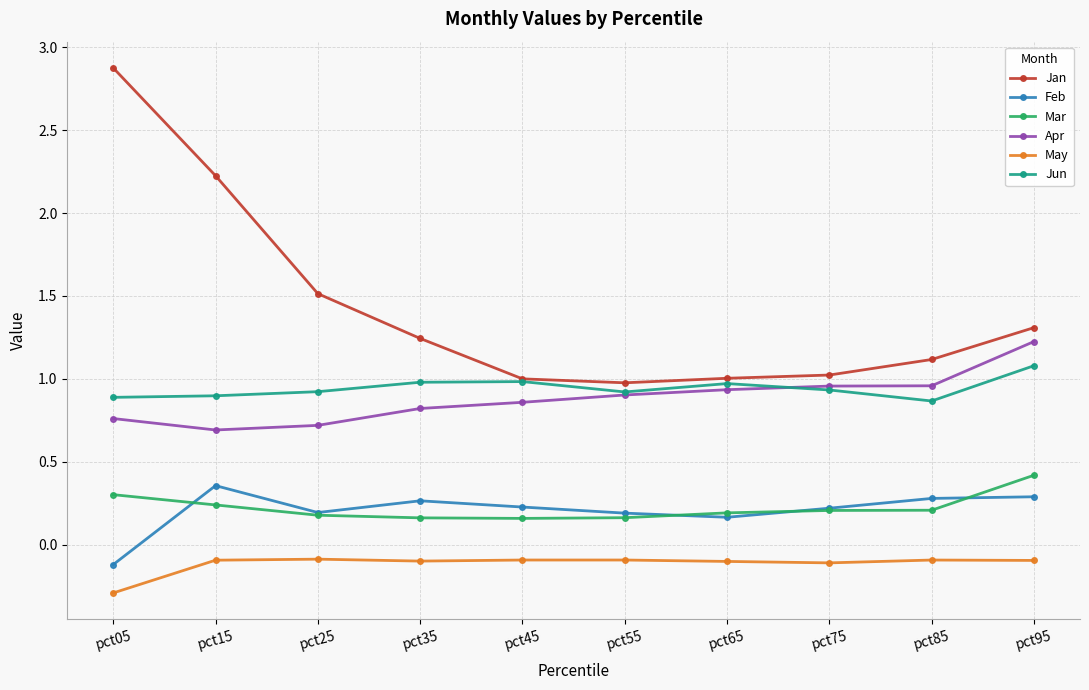

Which series has the widest spread of values?

Jan